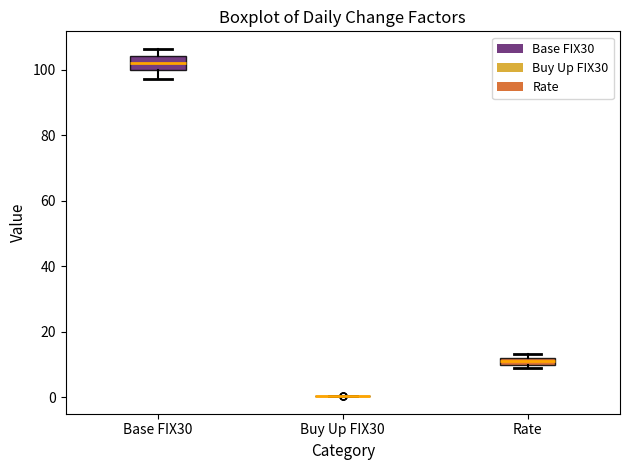

Comparing the boxes themselves (not the whiskers), which one is the tallest?

Base FIX30